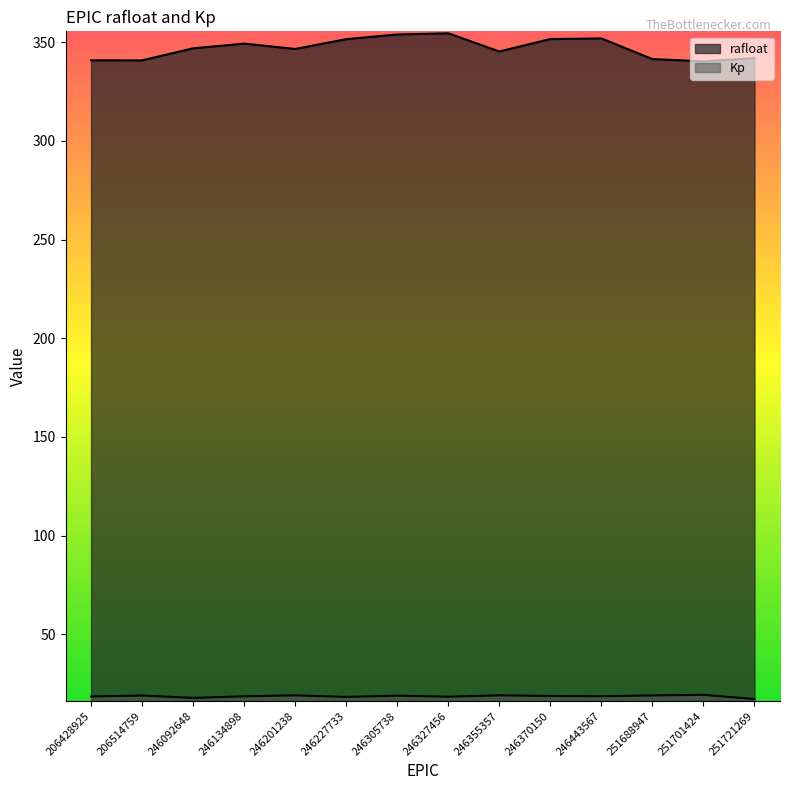

At how many categories does at least one series exceed 296?

14